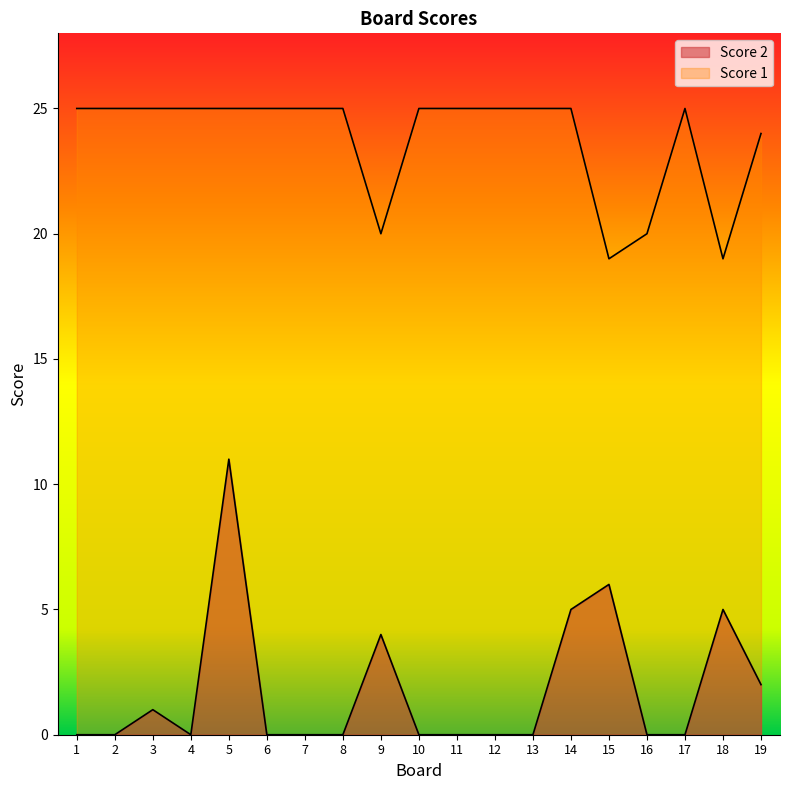

List the labels in order of Score 1 value, largest first.

1, 2, 3, 4, 5, 6, 7, 8, 10, 11, 12, 13, 14, 17, 19, 9, 16, 15, 18